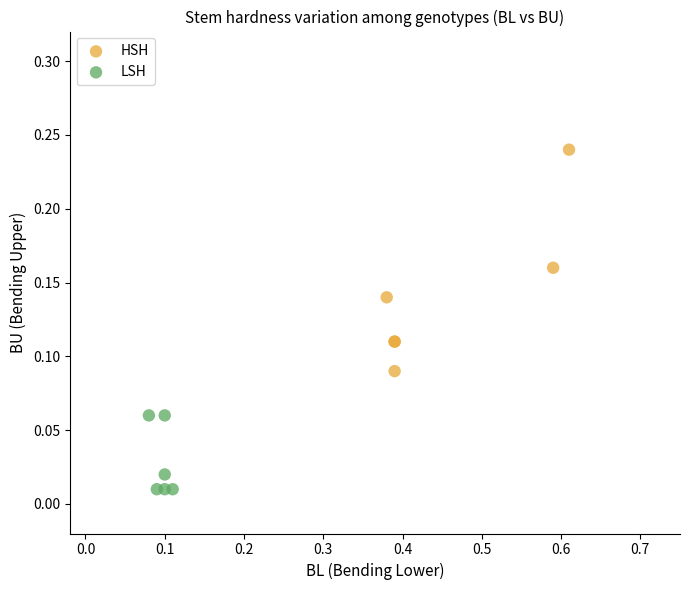

Which series reaches the maximum Y coordinate?

HSH